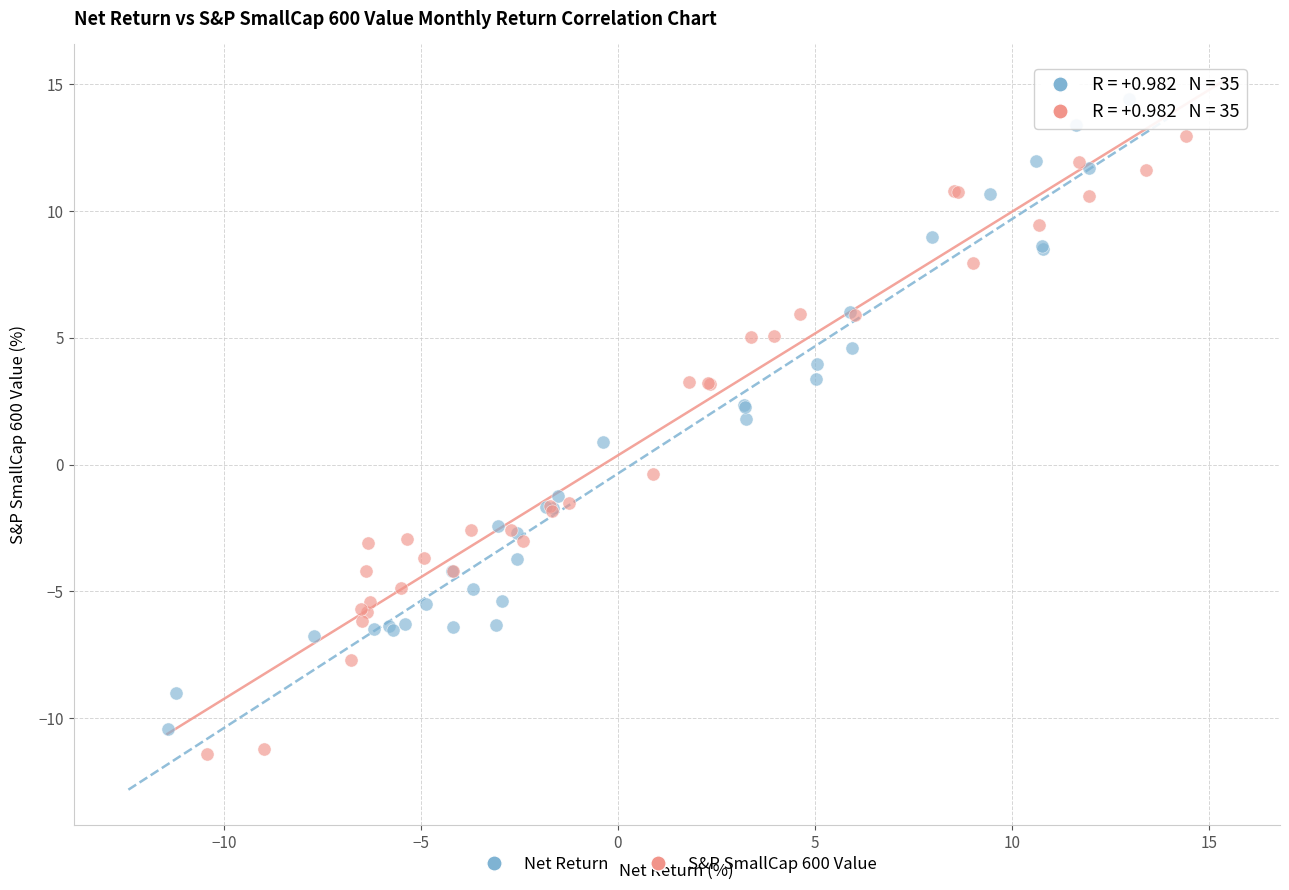

Which series contains the highest Y value?

Net Return